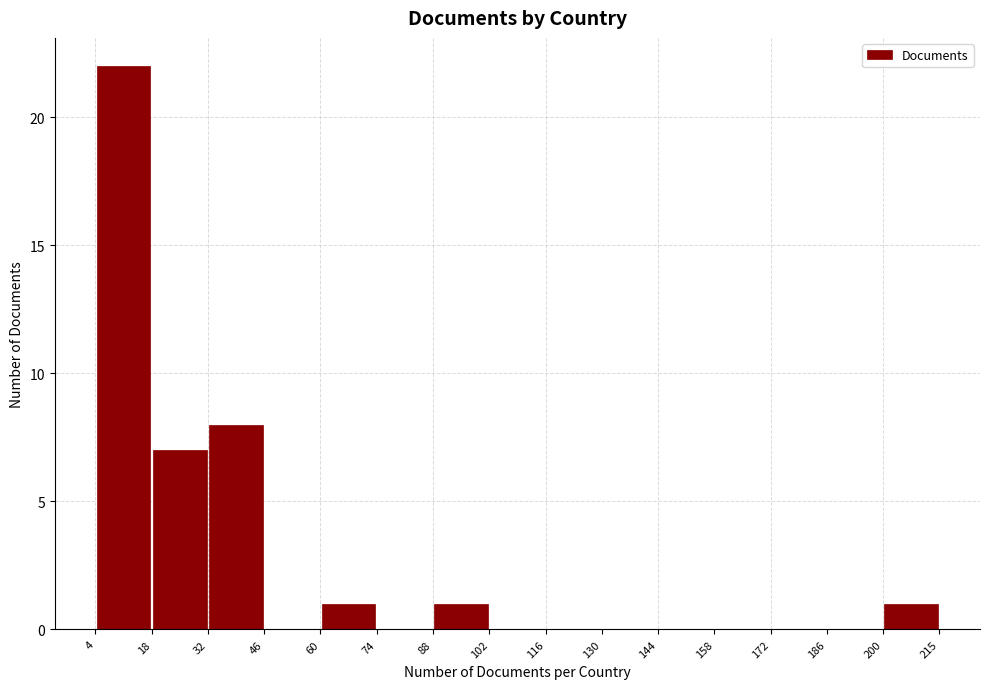

Reading left to right, transcribe this chart: for each bar, give the range it covers on the x-axis and its height. The values are not printed on the chart, so give them approximately, as read against the axis.

4 to 18: 22
18 to 32: 7
32 to 46: 8
46 to 60: 0
60 to 74: 1
74 to 88: 0
88 to 102: 1
102 to 116: 0
116 to 130: 0
130 to 144: 0
144 to 158: 0
158 to 172: 0
172 to 186: 0
186 to 200: 0
200 to 215: 1